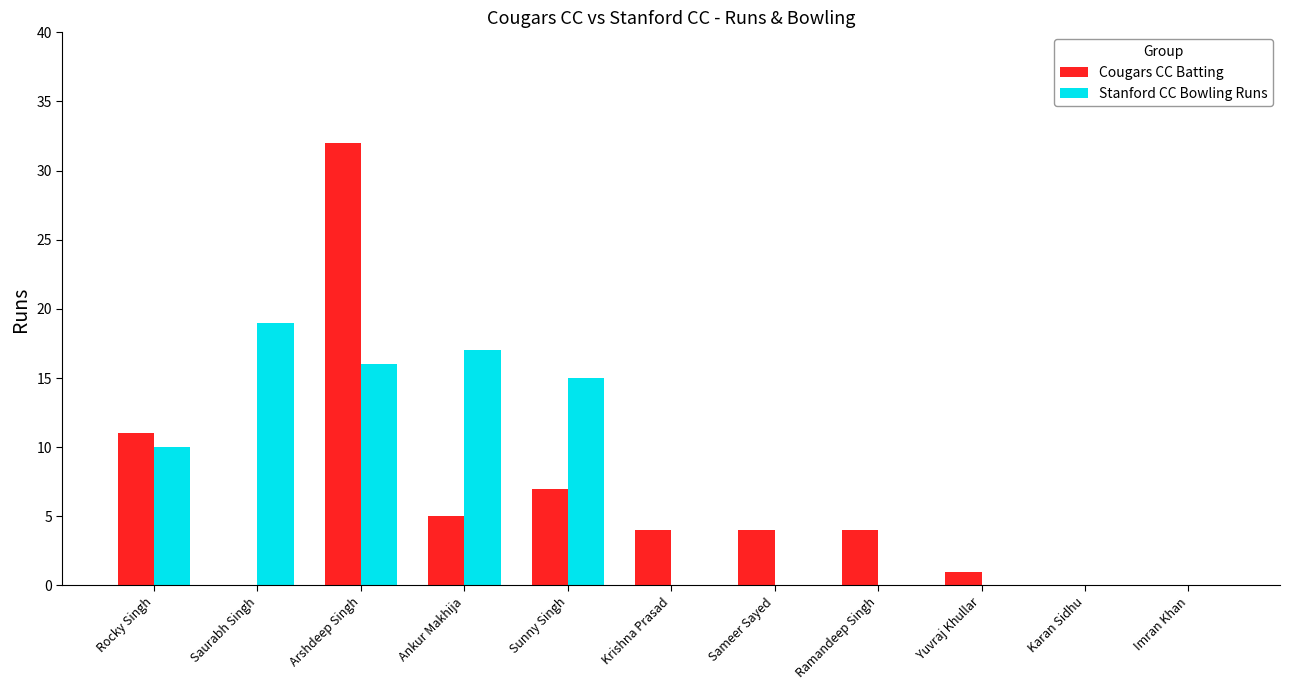

Is the value of Stanford CC Bowling Runs at Arshdeep Singh greater than the value of Cougars CC Batting at Arshdeep Singh?

No